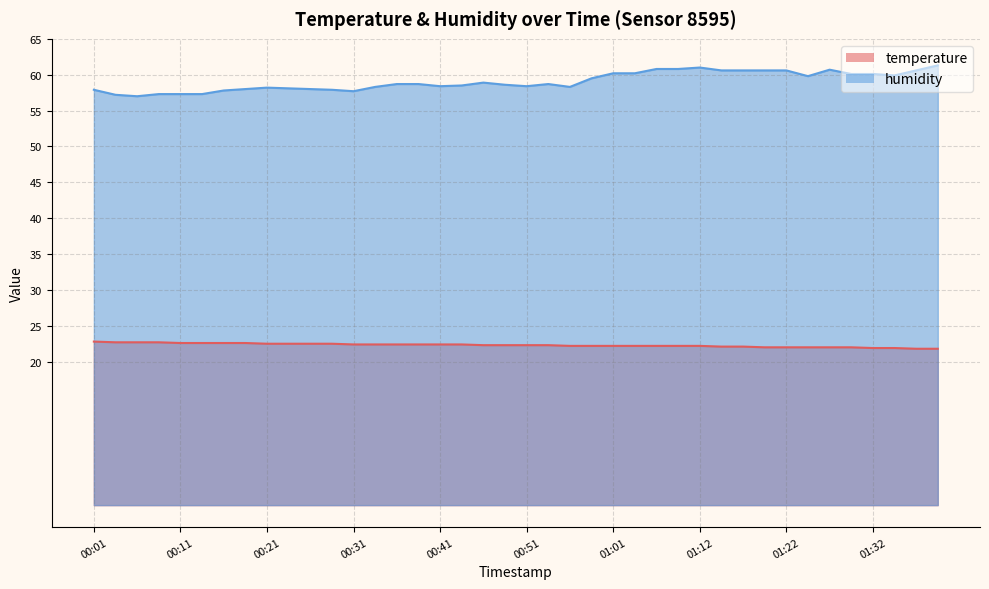

List the series in order of their peak value, lowest first.

temperature, humidity